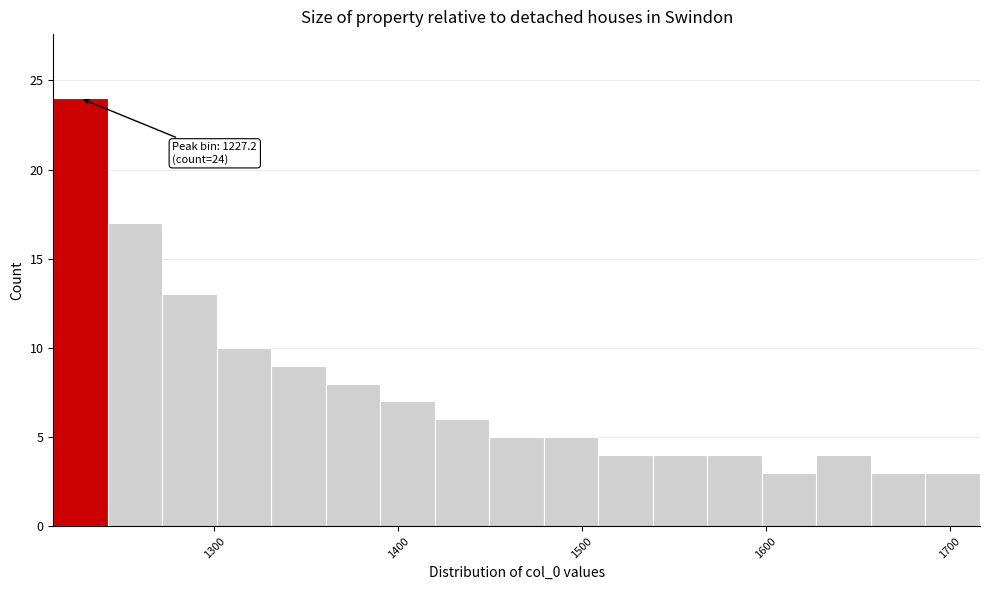

Around what value on the x-axis is the tallest bar? Give the approximate position of its centre, as read against the axis.

1230